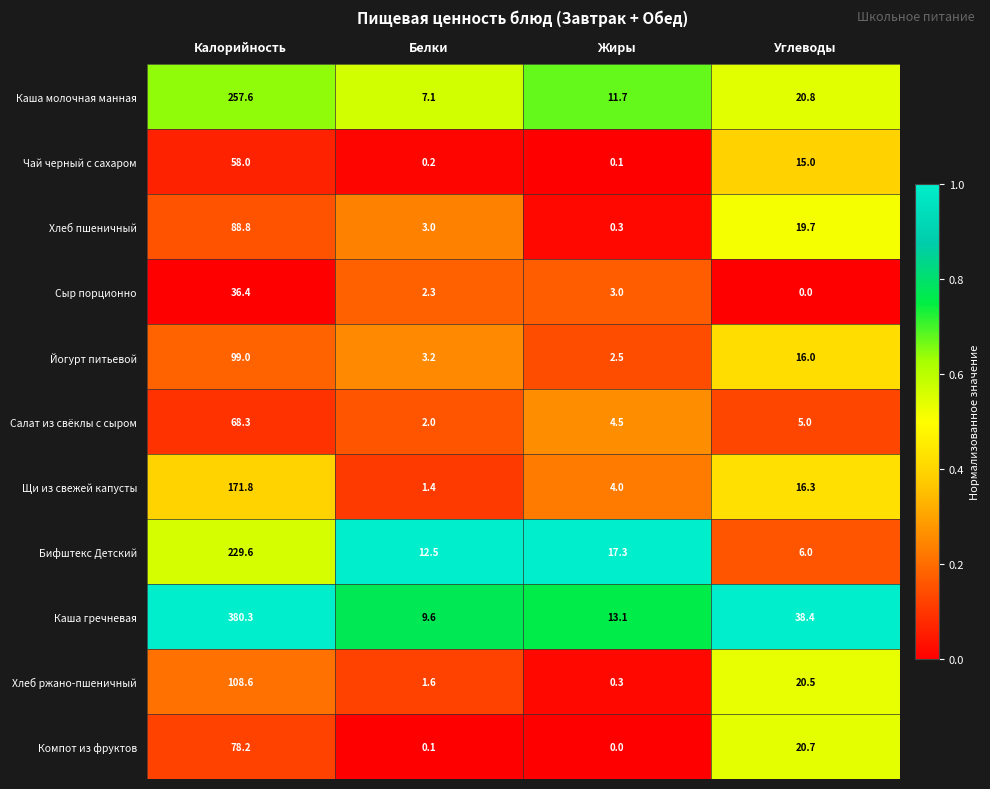

List the labels in order of Каша молочная манная value, largest first.

Калорийность, Углеводы, Жиры, Белки